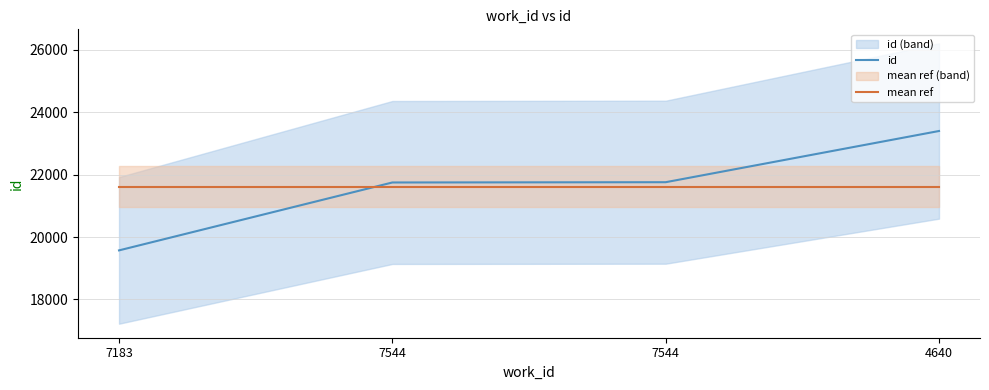

What is the minimum value for id?

19573.0